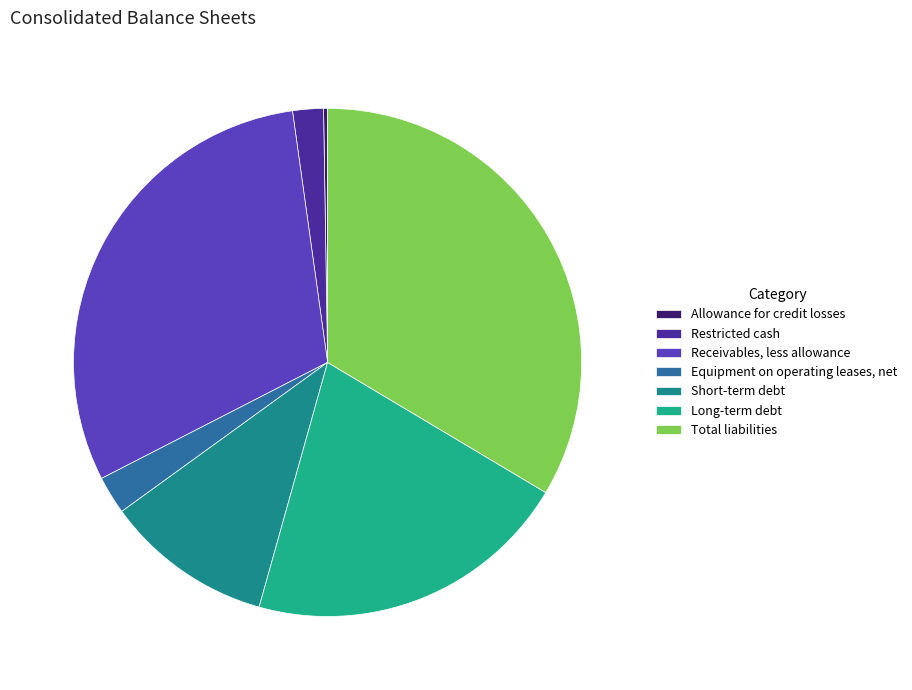

Is there any slice that represents more than half of the pie?

No